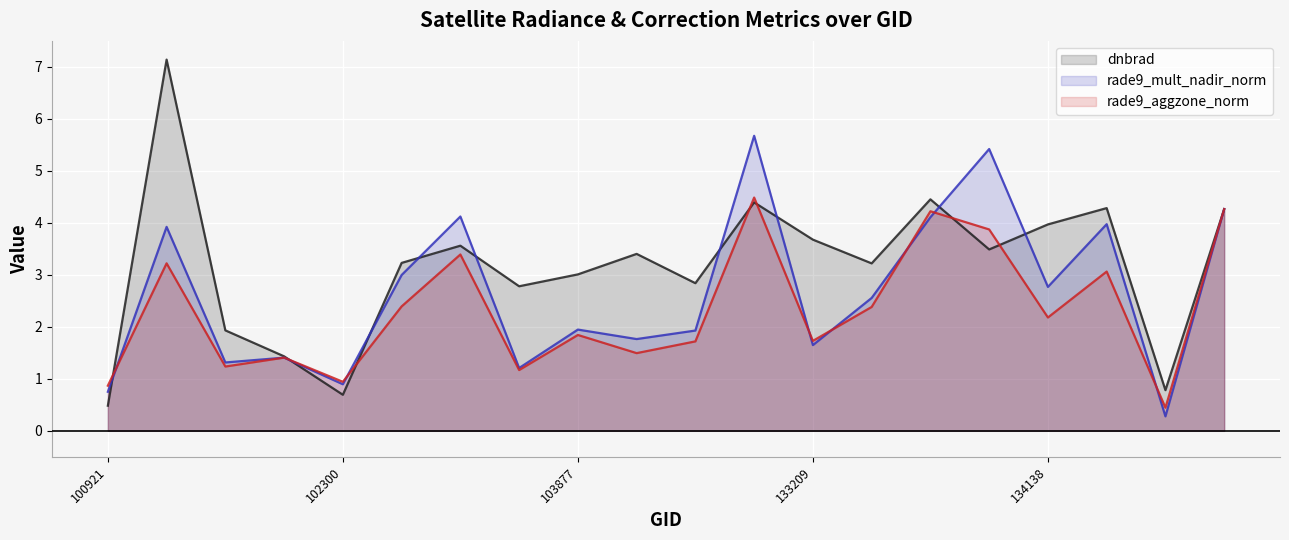

Which category has the lowest value across all series?

134492